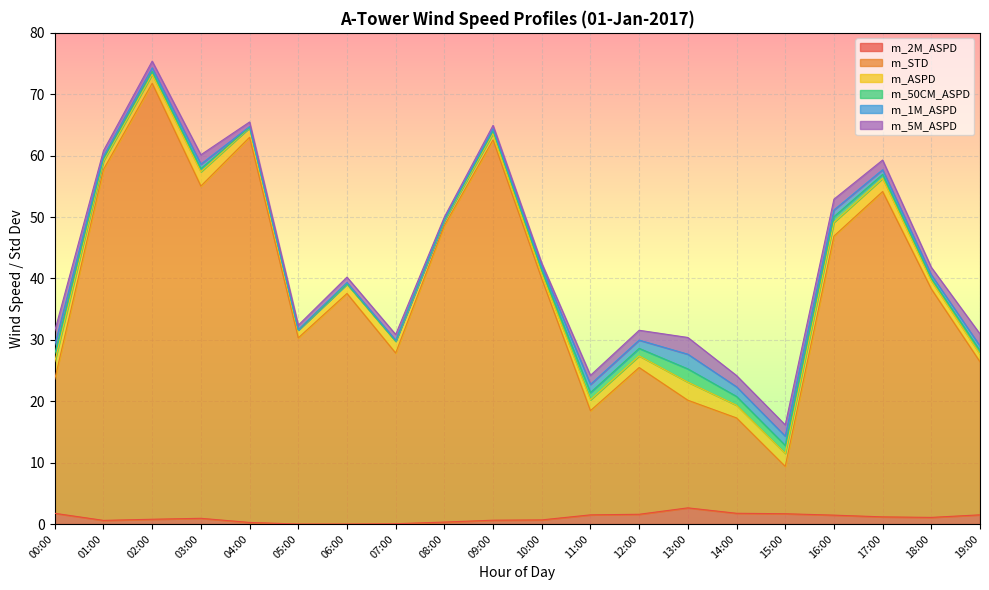

What is the average value of the m_5M_ASPD series?

1.3